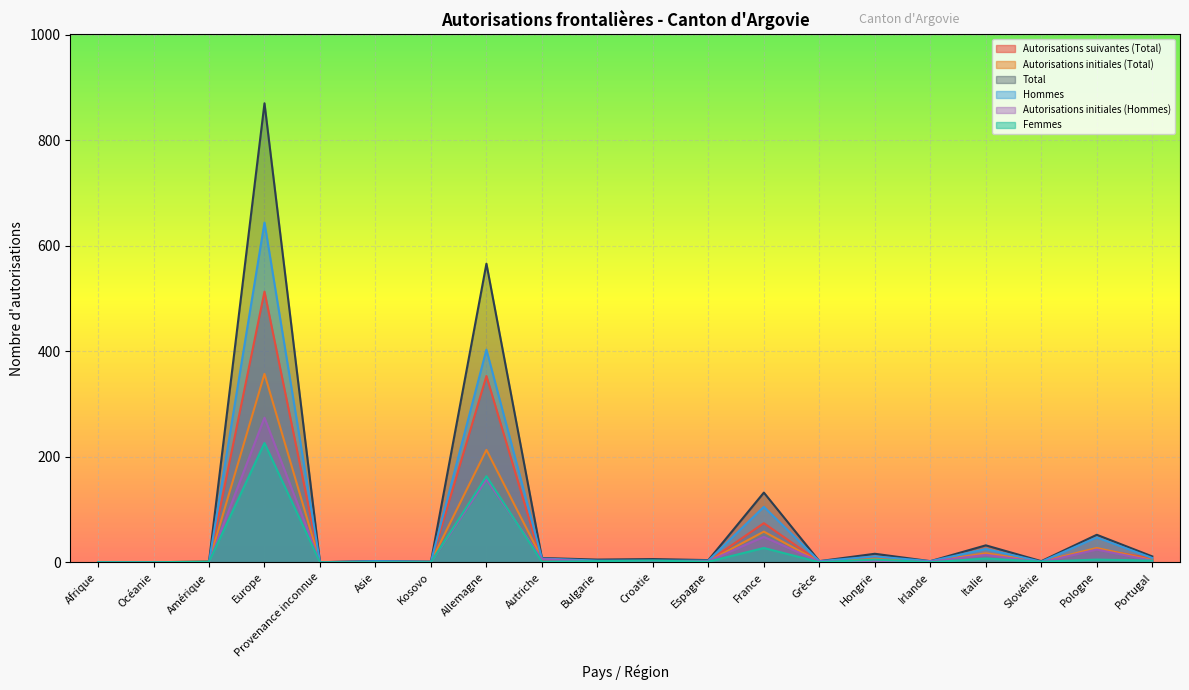

What is the label of the 16th point from the right?

Provenance inconnue